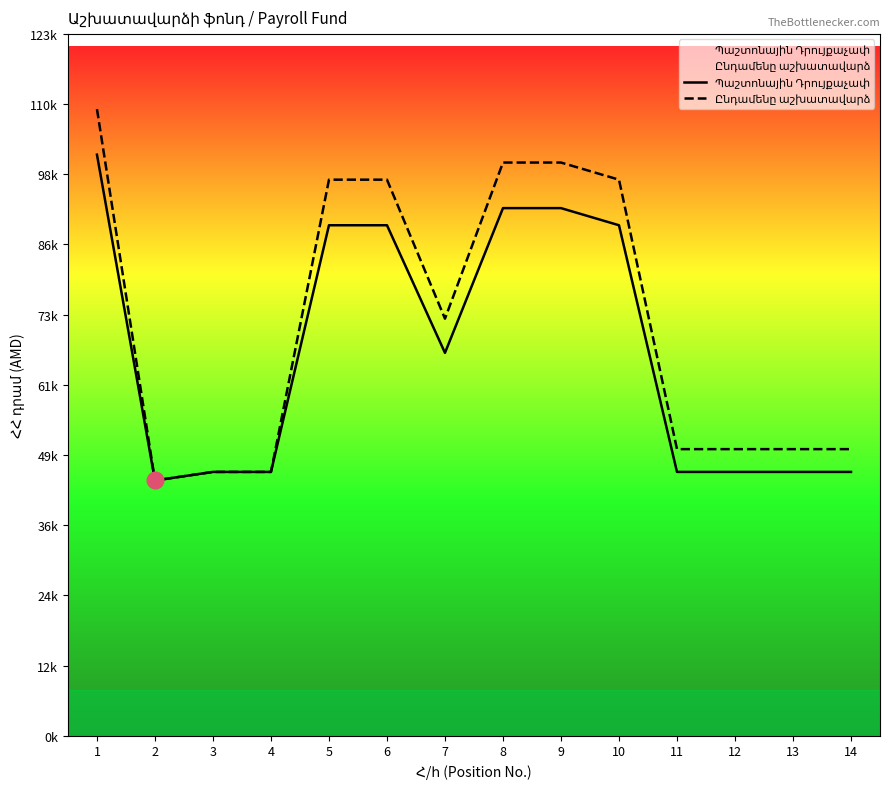

True or false: Պաշտոնային Դրույքաչափ has more than 2 points higher than both neighbors.

False